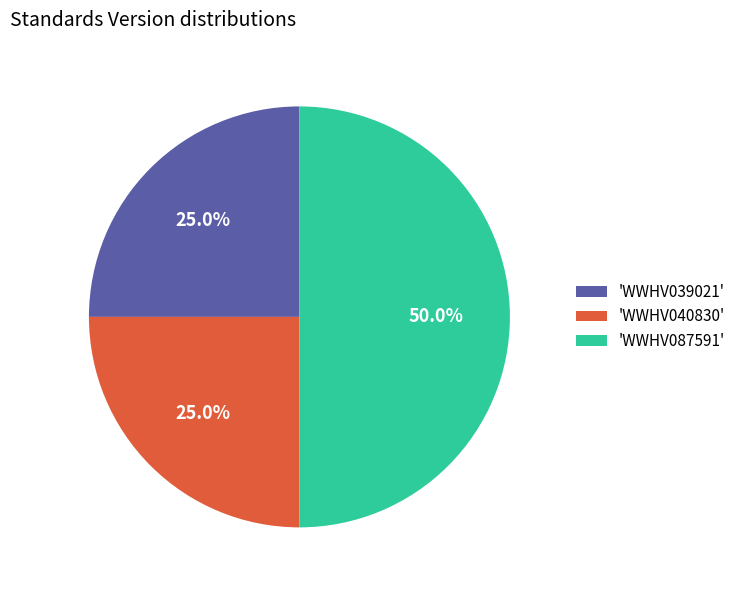

Does 'WWHV040830' represent more than half of the total?

No